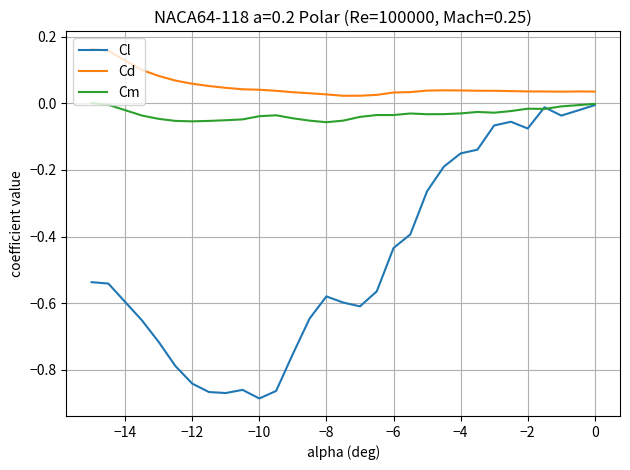

True or false: Cd and Cl cross at least once.

False